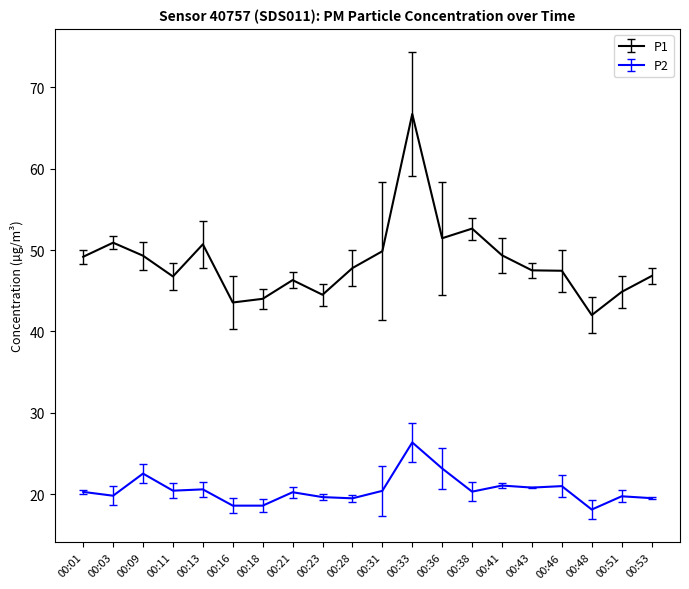

Is it true that P2 equals 20.3 at 00:38?

True